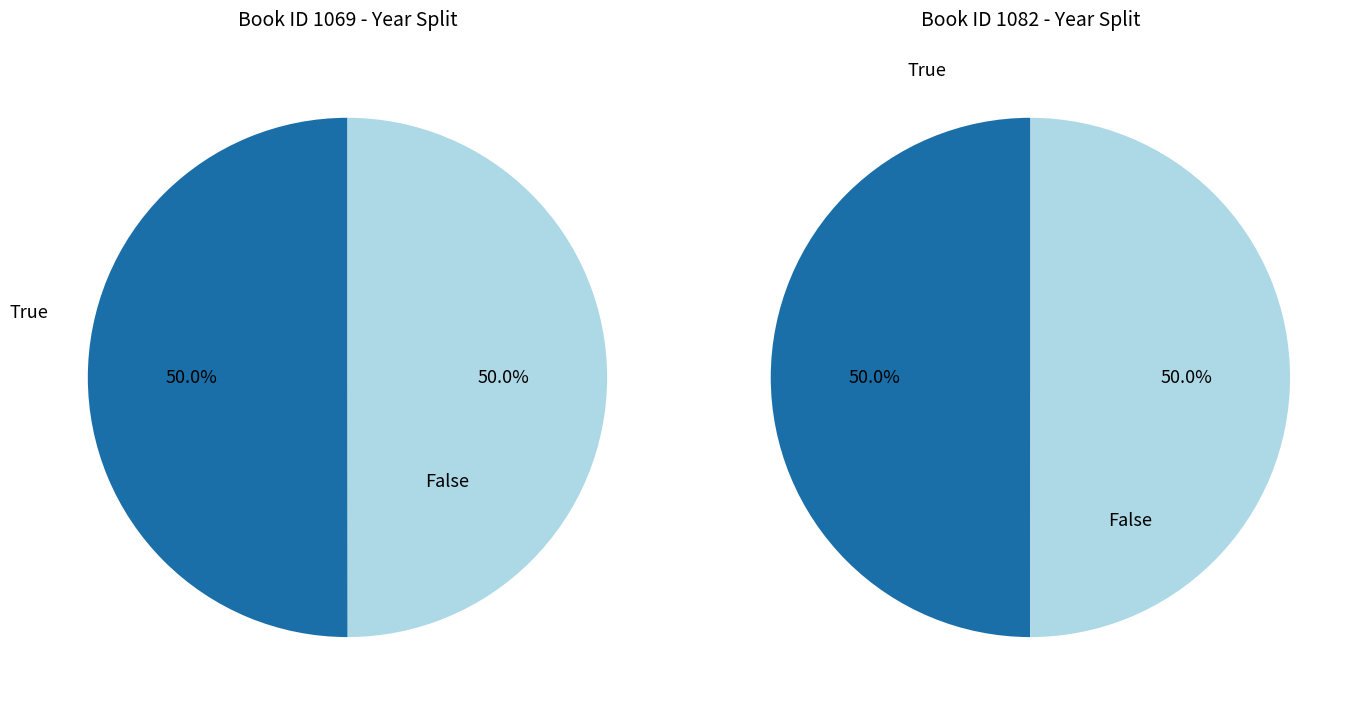

To the nearest percent, what is the combined percentage of 1082 and 1069?

100%